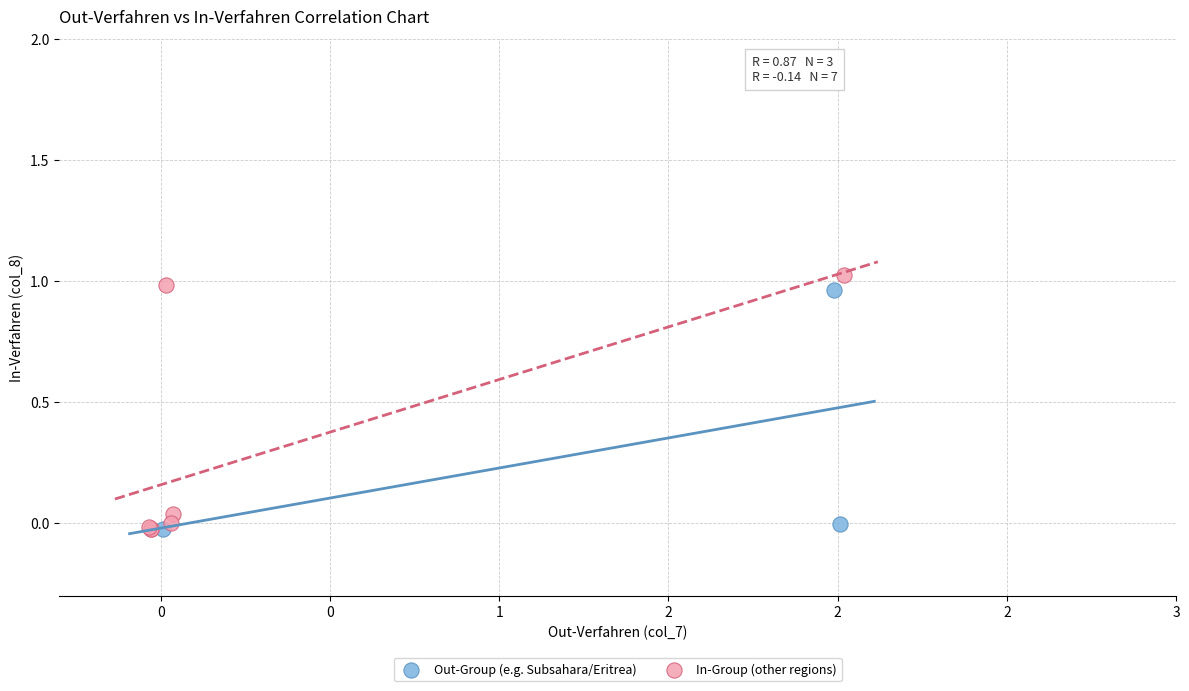

Which series has the widest spread of Y values?

In-Group (other regions)